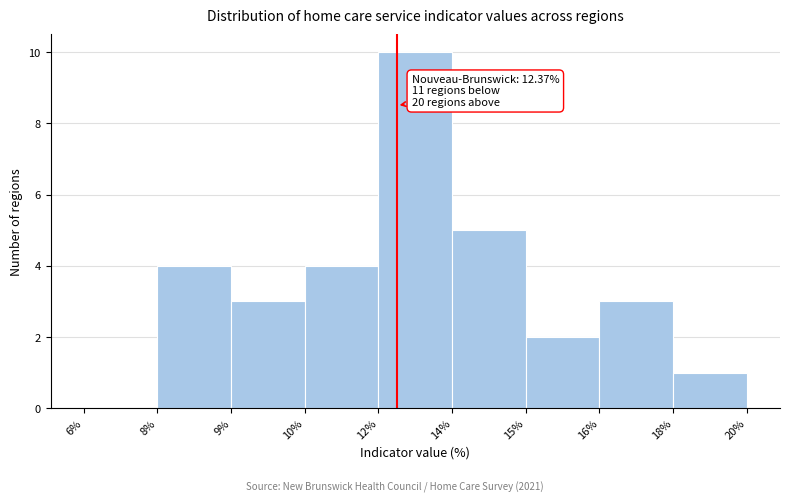

Read the value at 12%.

10